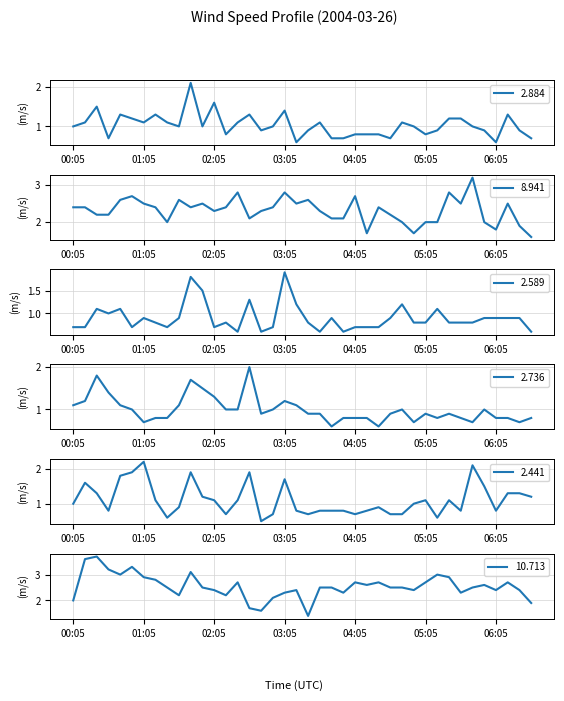

What position from the left is 02:35?

16